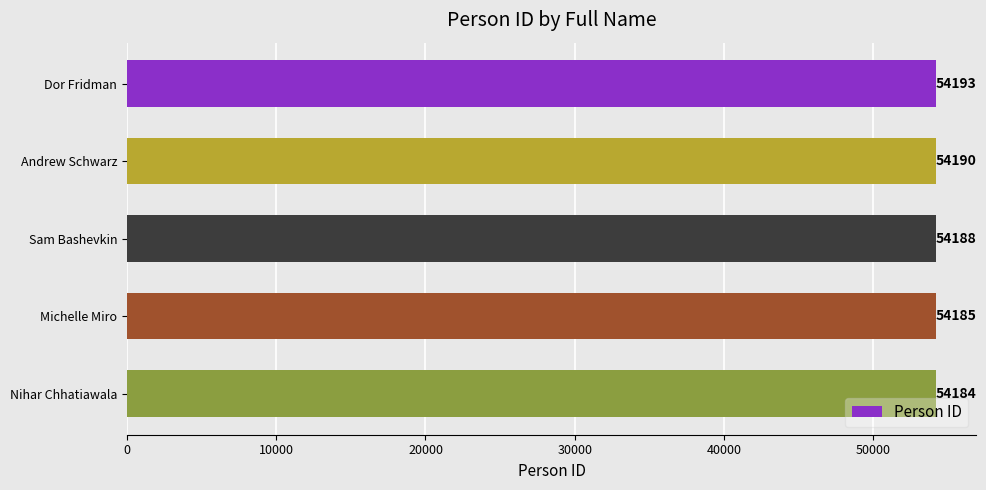

True or false: the data shows 74651 at Dor Fridman.

False